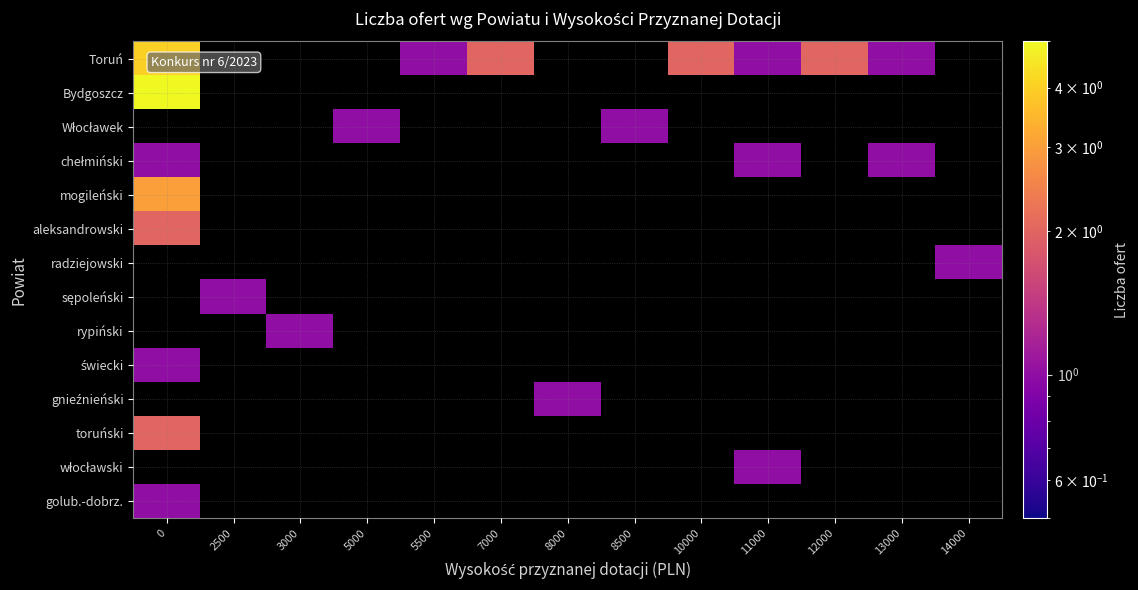

How many positive values does the świecki series have?

1